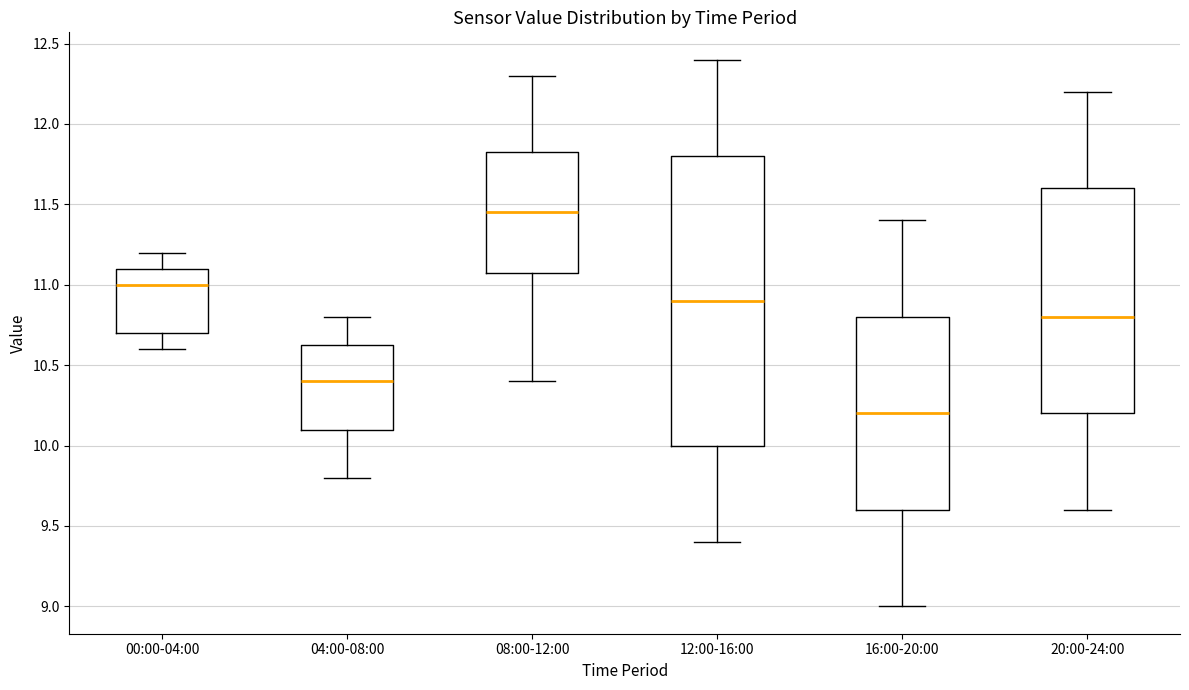

Reading left to right, transcribe this box plot: for each box, give where its median line is, the range the box spans, and where its two whiskers end, as read against the y-axis. The values are not printed on the chart, so give them approximately, as read against the axis.

00:00-04:00: median 11.00, box 10.70 to 11.10, whiskers 10.60 to 11.20
04:00-08:00: median 10.40, box 10.10 to 10.65, whiskers 9.80 to 10.80
08:00-12:00: median 11.45, box 11.10 to 11.85, whiskers 10.40 to 12.30
12:00-16:00: median 10.90, box 10.00 to 11.80, whiskers 9.40 to 12.40
16:00-20:00: median 10.20, box 9.60 to 10.80, whiskers 9.00 to 11.40
20:00-24:00: median 10.80, box 10.20 to 11.60, whiskers 9.60 to 12.20